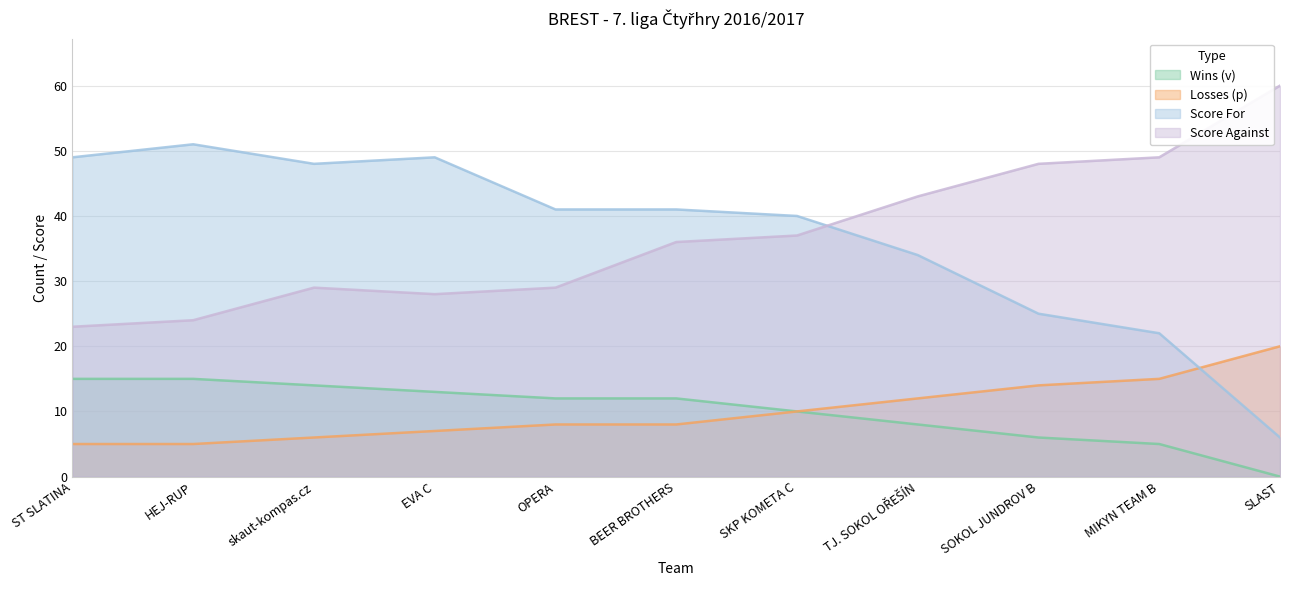

At skaut-kompas.cz, list the series in order from largest to smallest.

Score For, Score Against, Wins (v), Losses (p)